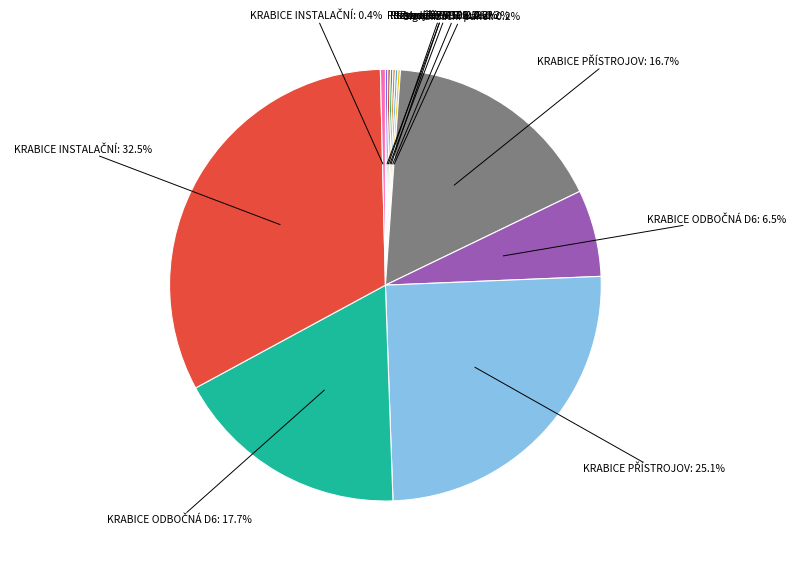

Is there a majority slice in this chart?

No